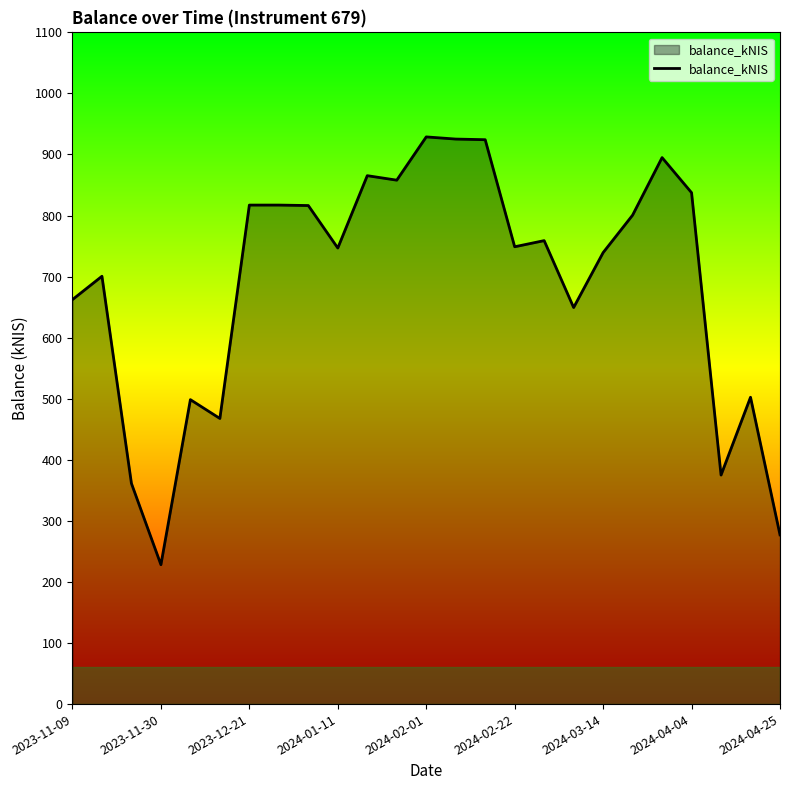

How many lines are shown in the chart?

1